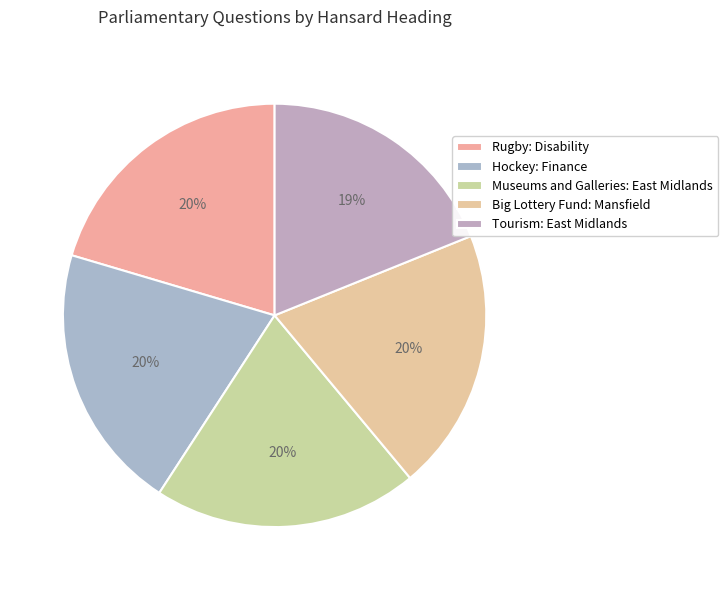

To the nearest percent, what percentage of the pie is Tourism: East Midlands?

19%